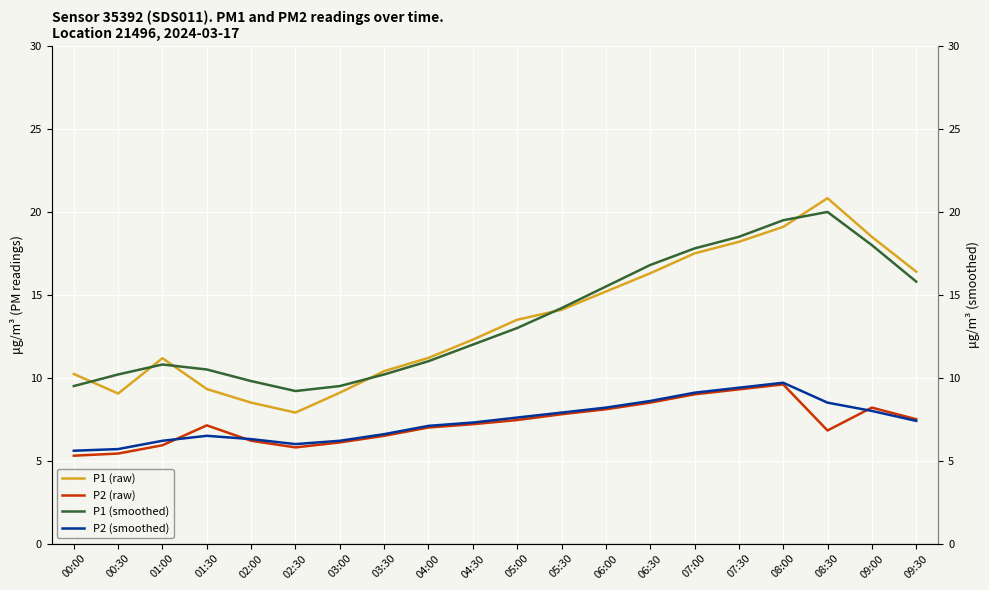

Which category has the lowest value across all series?

00:00